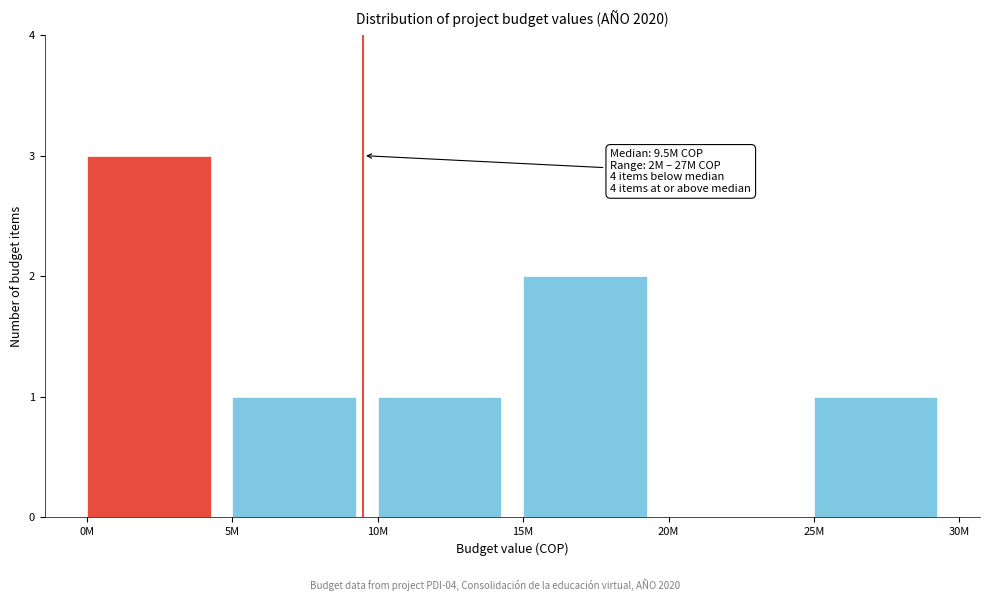

Reading left to right, transcribe all the data shown in this chart.

0M=3	5M=1	10M=1	15M=2	20M=0	25M=1